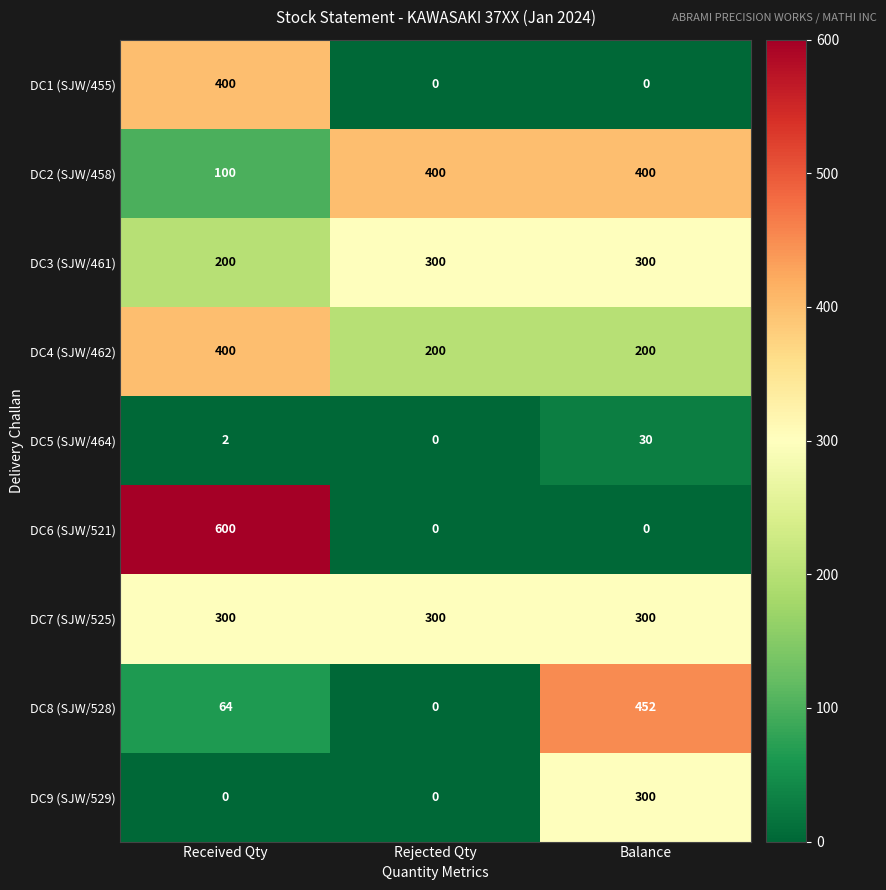

What is the total value across all series at Balance?

1982